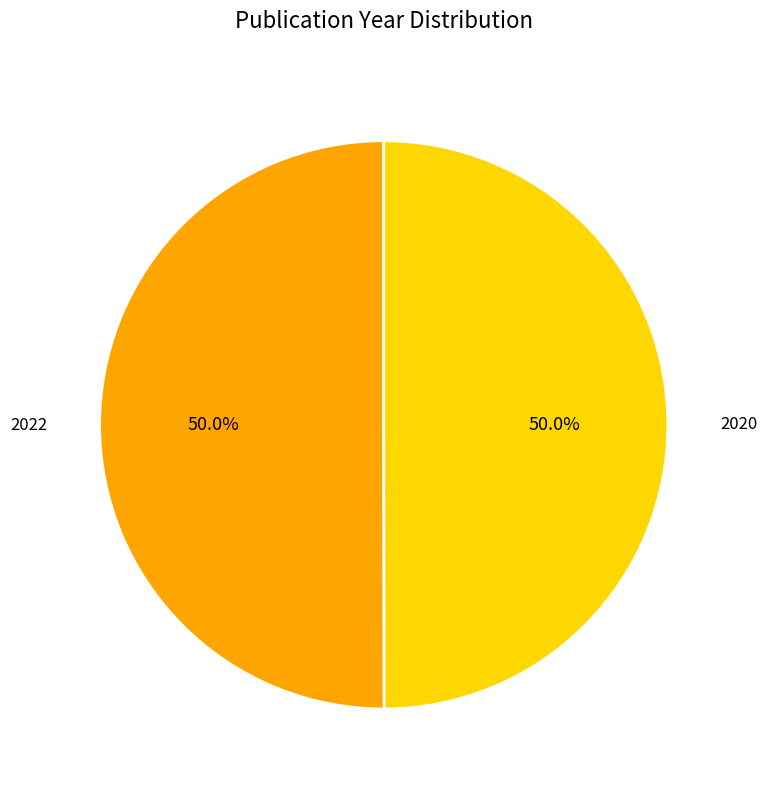

Combined, what portion of the pie is 2022 and 2020?

100.0%